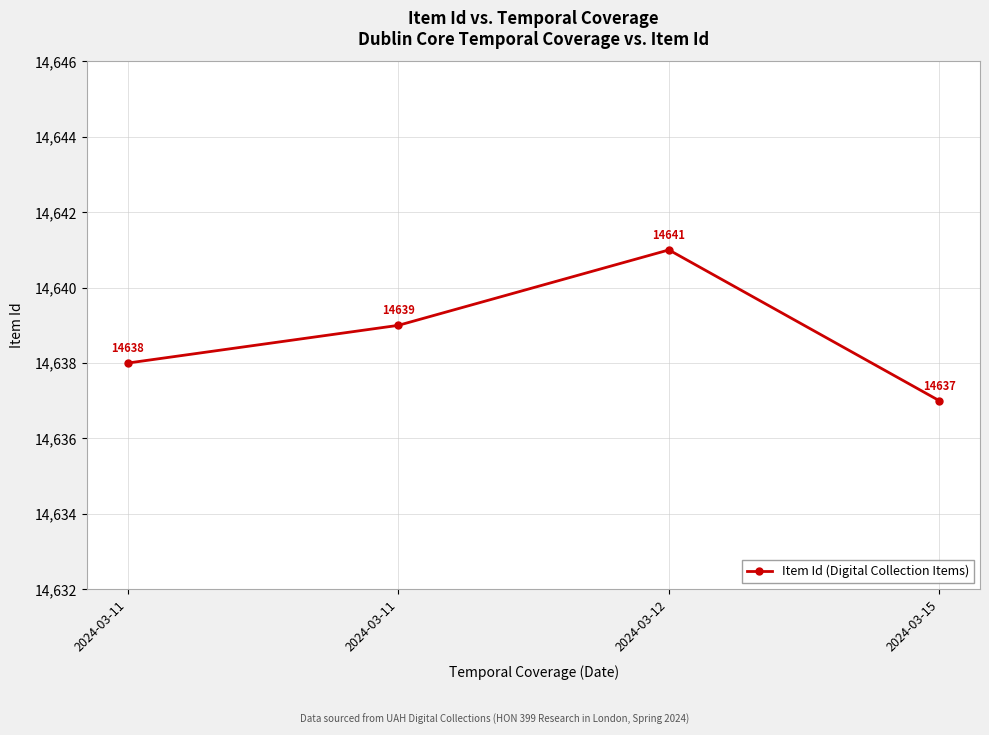

Count the number of categories in the chart.

4